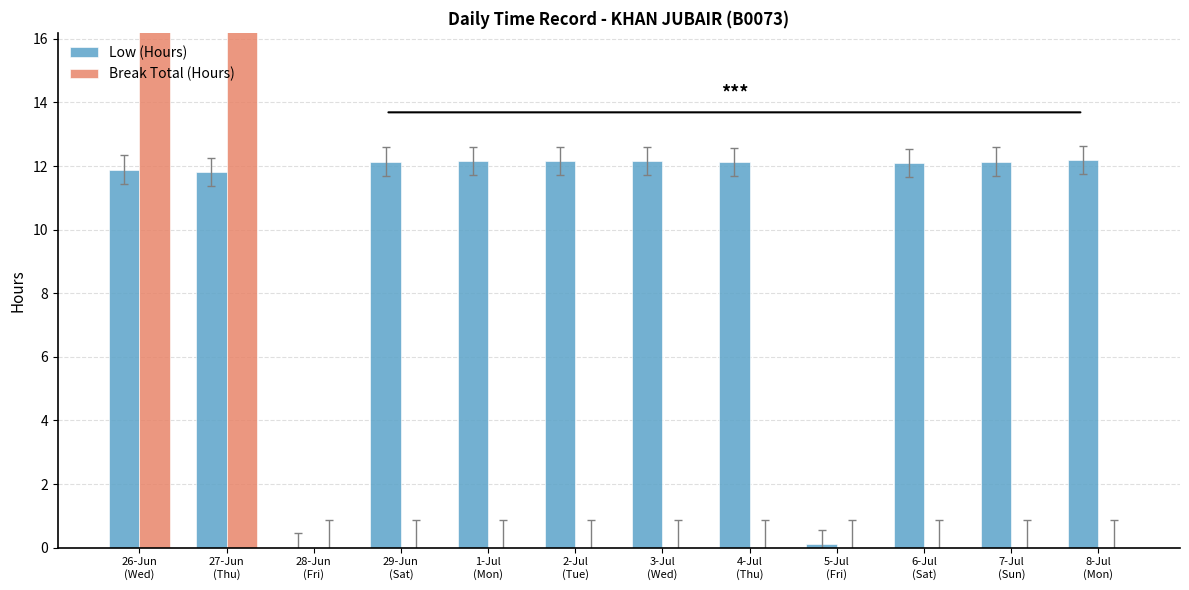

Rank the series by their average value, from lowest to highest.

Break Total (Hours), Low (Hours)